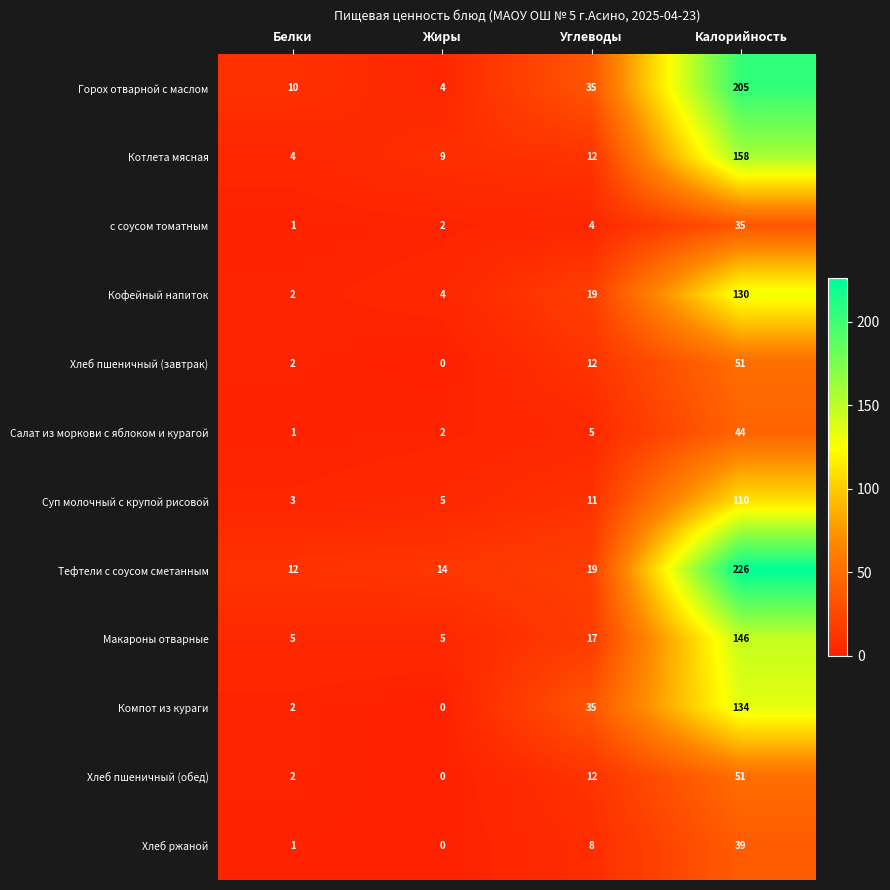

What is the maximum value shown in the chart?

226